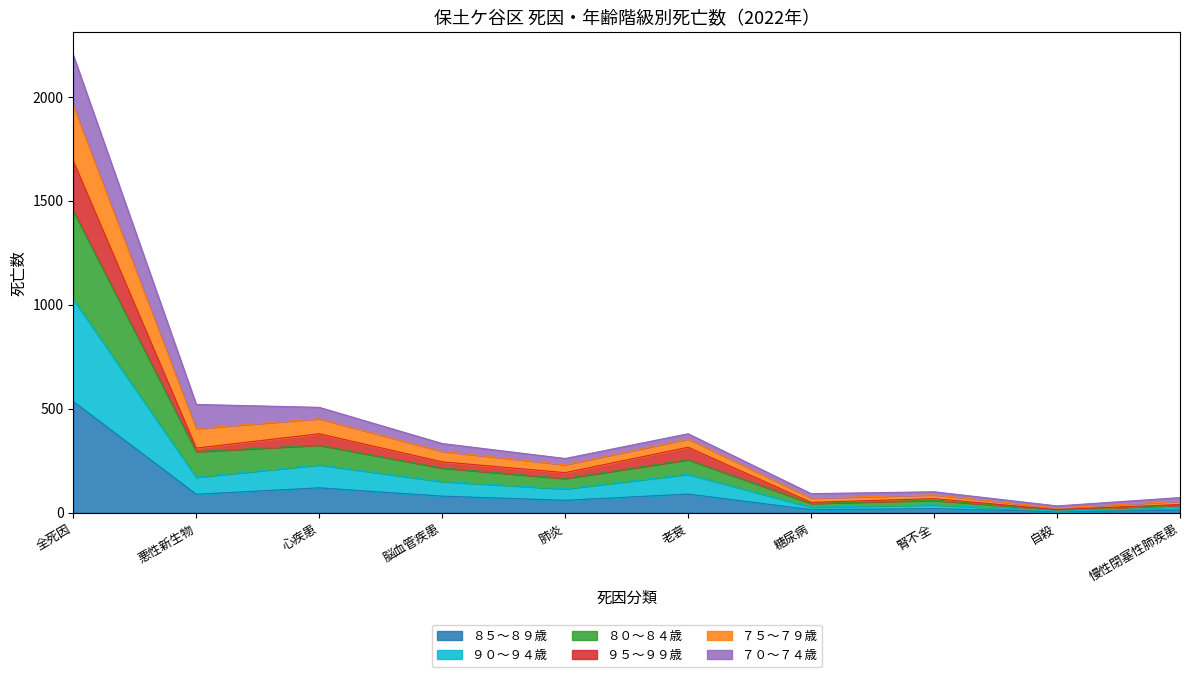

What position from the left is 腎不全?

8